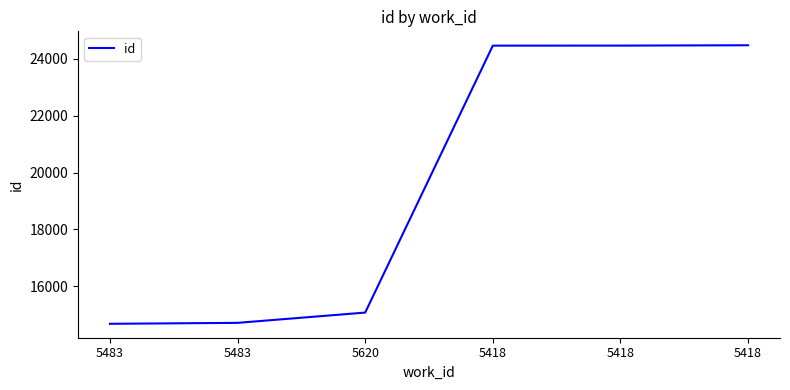

List the labels in order of value, largest first.

5418, 5418, 5418, 5620, 5483, 5483